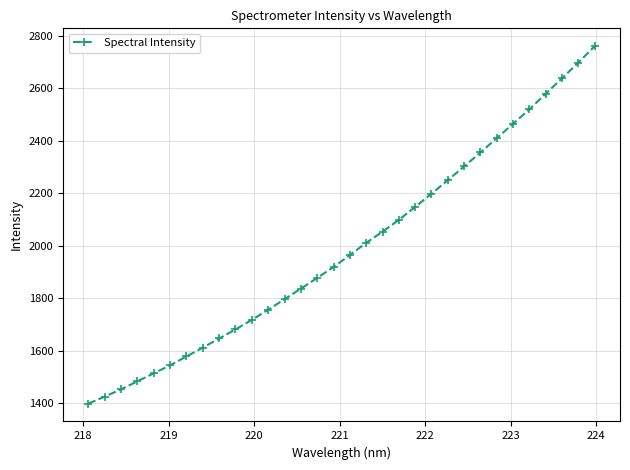

What is the value of the 2nd point from the left?

1424.6